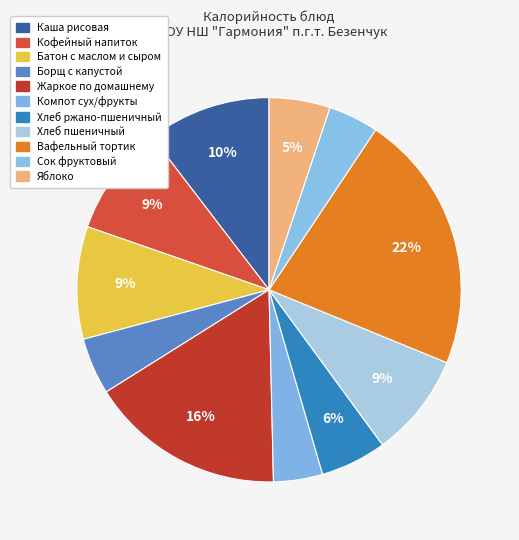

How many segments does this pie chart have?

11